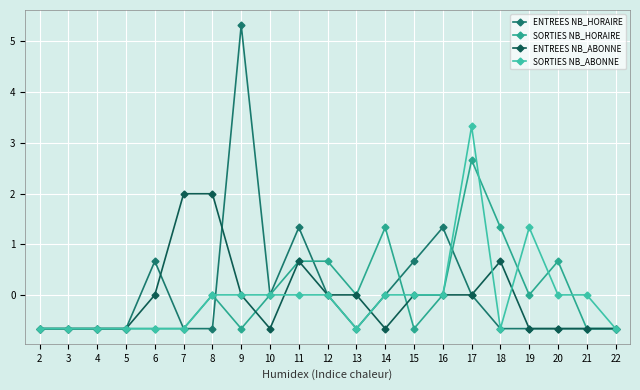

How many lines are shown in the chart?

4